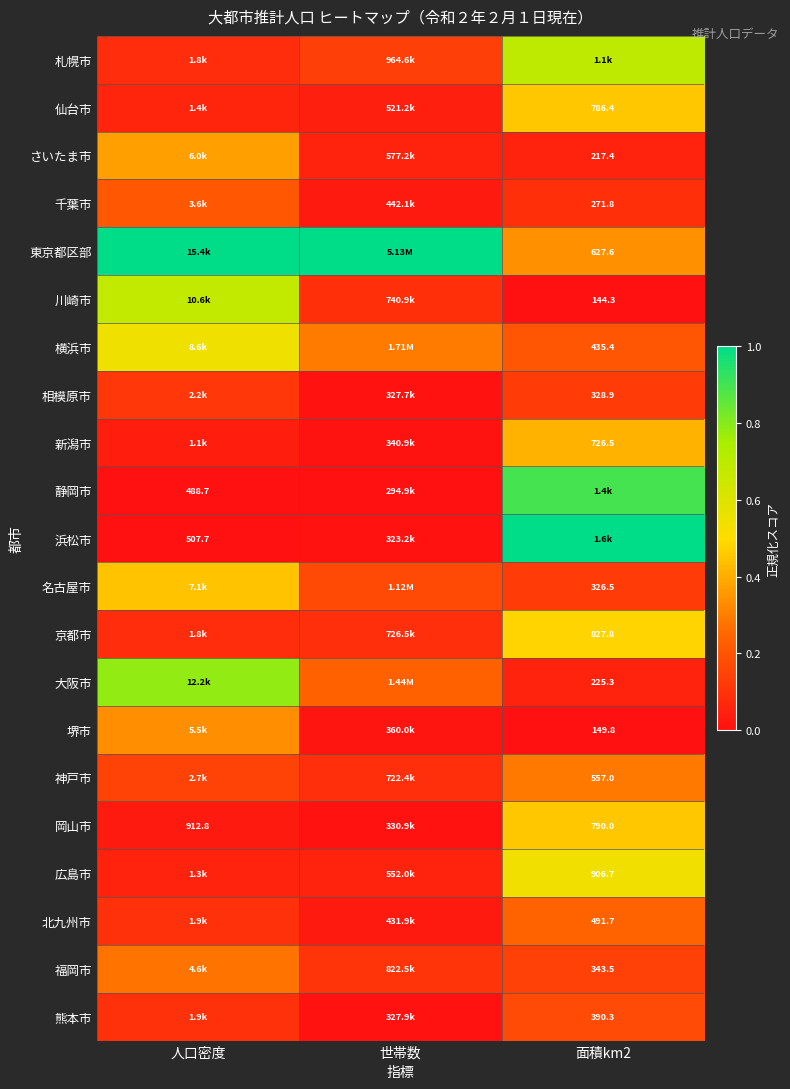

Which category has the highest value in the 岡山市 series?

面積km2